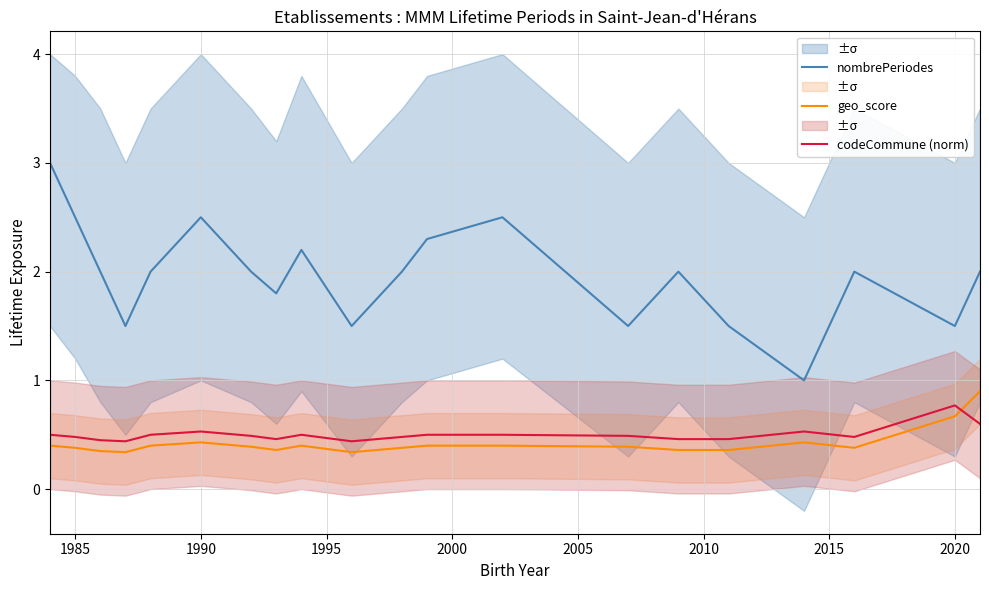

What is the highest value of the geo_score series?

0.9